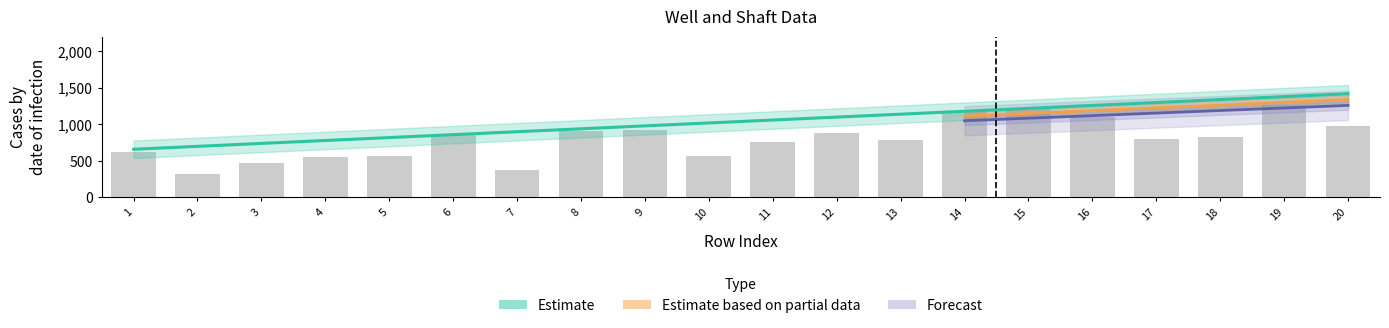

The value at 16 is 1104.1. True or false?

True